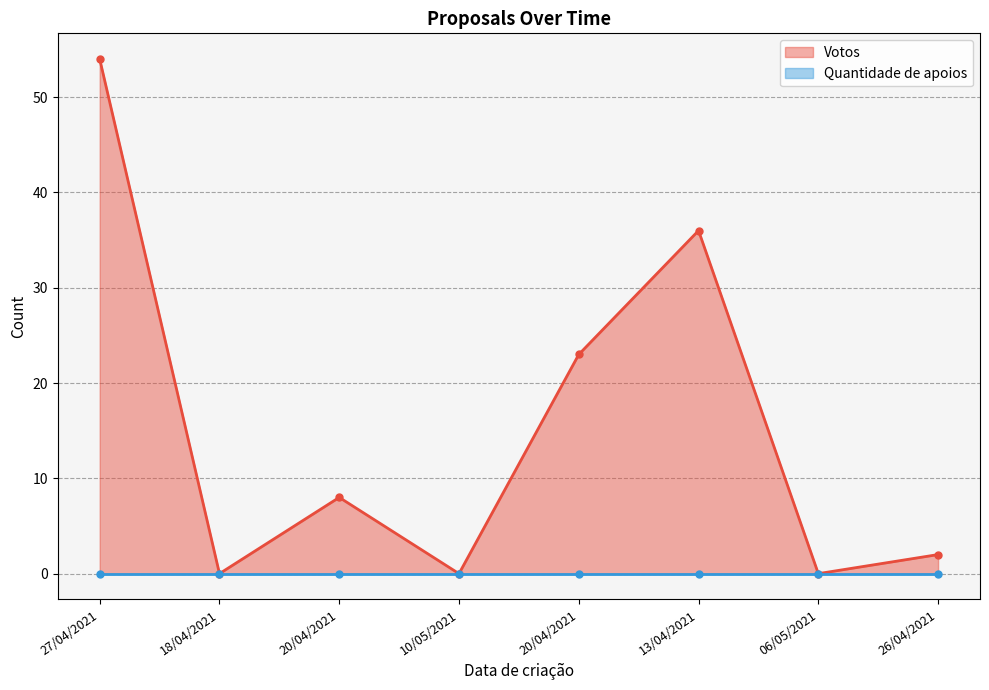

Rank the categories by value from highest to lowest.

27/04/2021, 13/04/2021, 20/04/2021, 20/04/2021, 26/04/2021, 18/04/2021, 10/05/2021, 06/05/2021